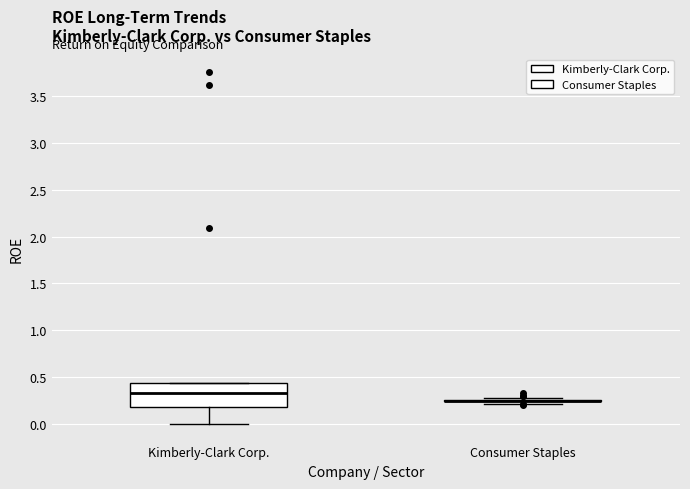

Which box is the tallest, from its lower edge to its upper edge?

Kimberly-Clark Corp.